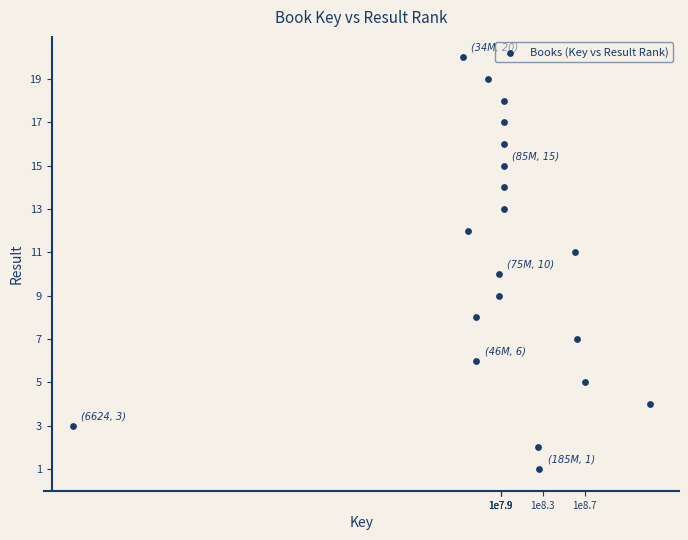

What is the range of Y values (max minus min)?

19